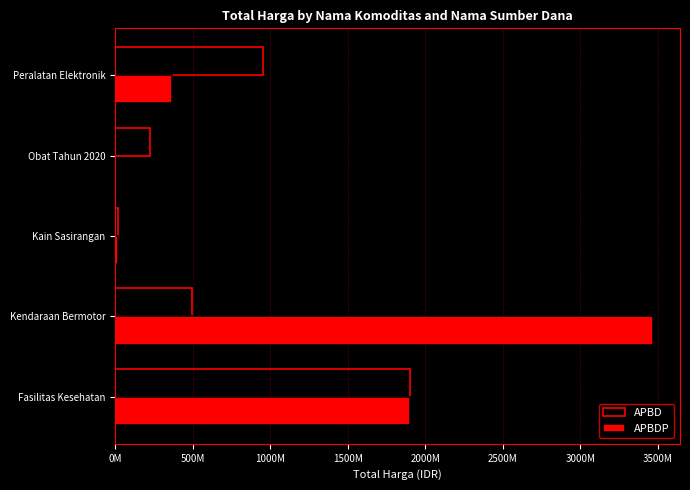

Reading left to right, what are all the values shown in this chart?

APBD: 1903867900	493000000	18900000	223570410	949767000
APBDP: 1903397940	3470562000	19175000	0	363453800